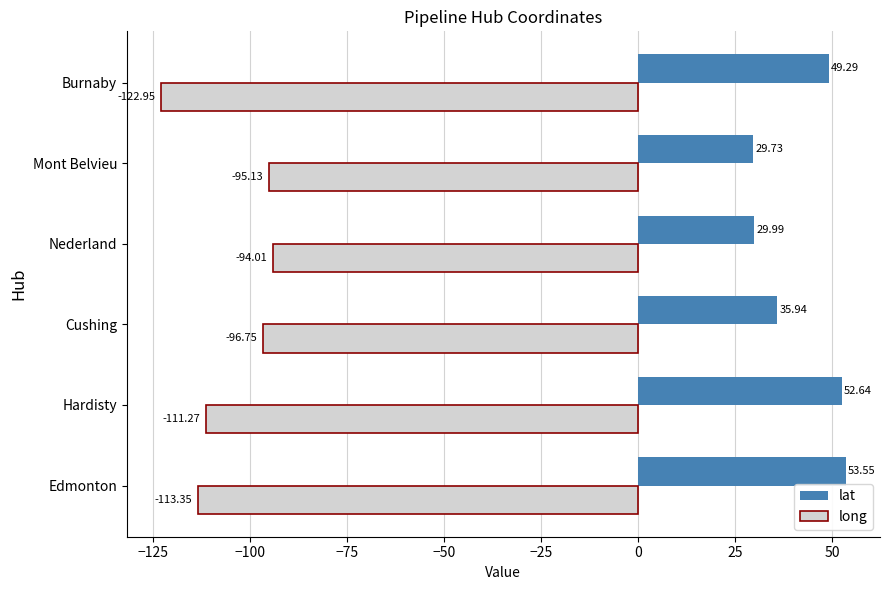

How many categories are shown in the chart?

6